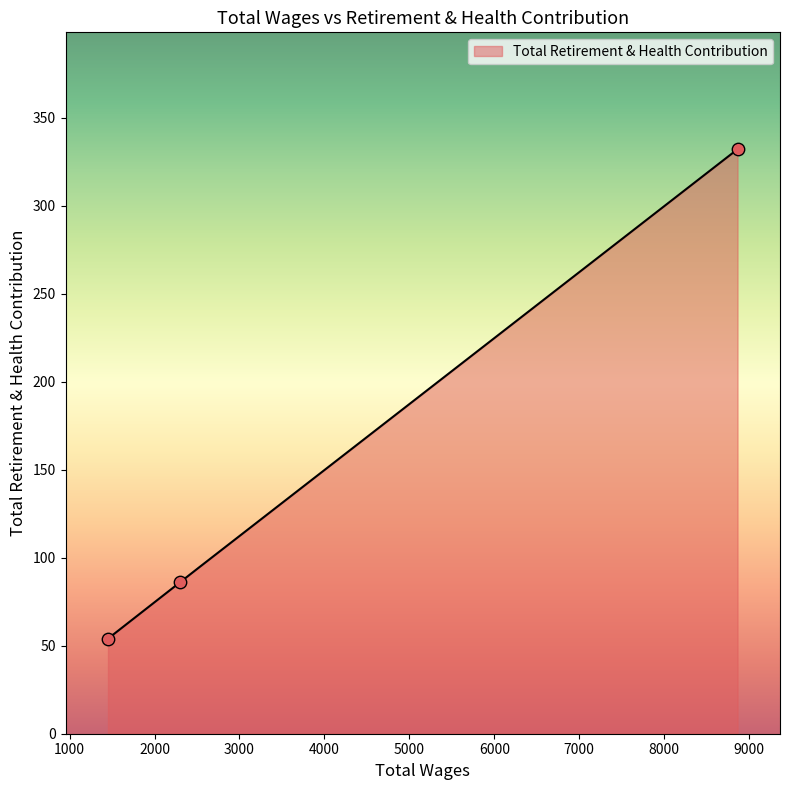

What is the change in value from 8863.0 to 2298.0?

-246